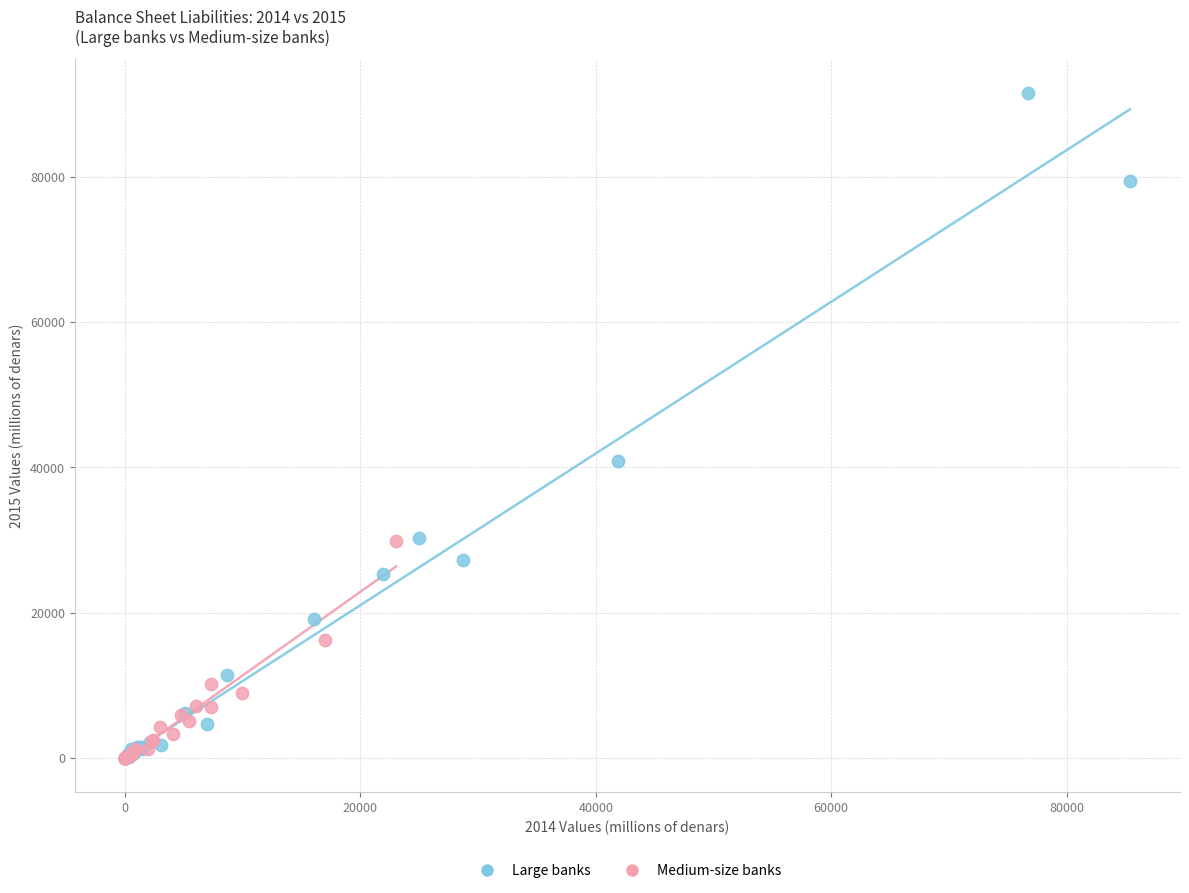

Which series contains the highest Y value?

Large banks